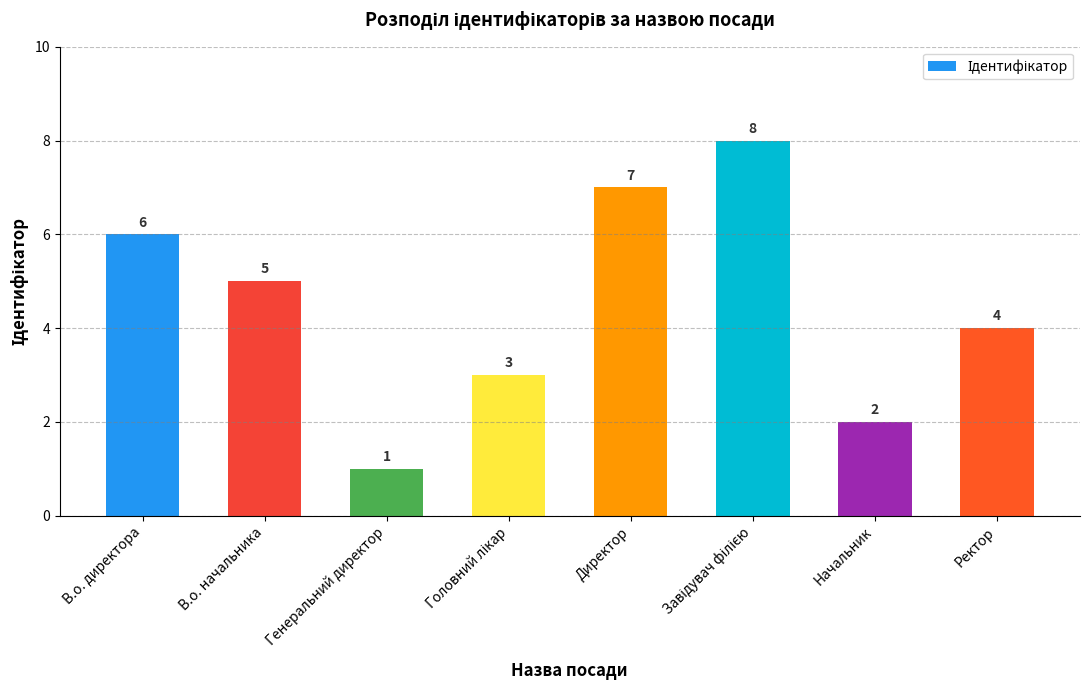

How many data points are less than 5?

4